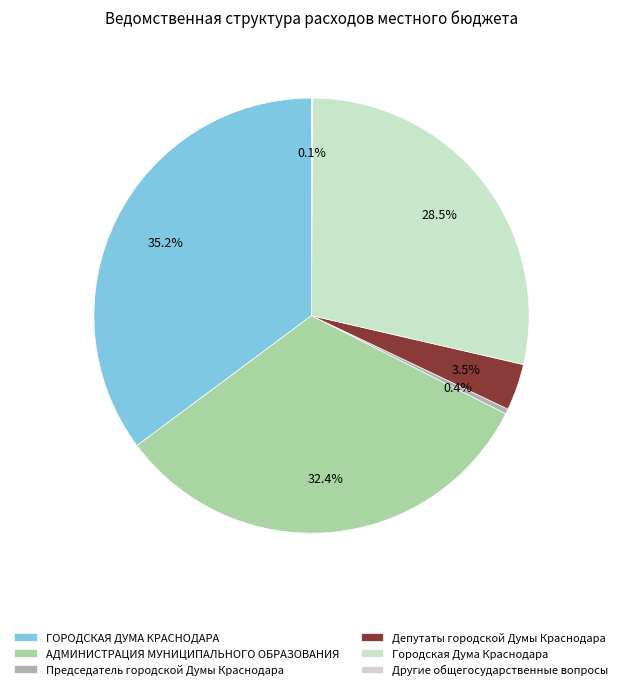

True or false: Председатель городской Думы Краснодара accounts for 0% of the total.

True